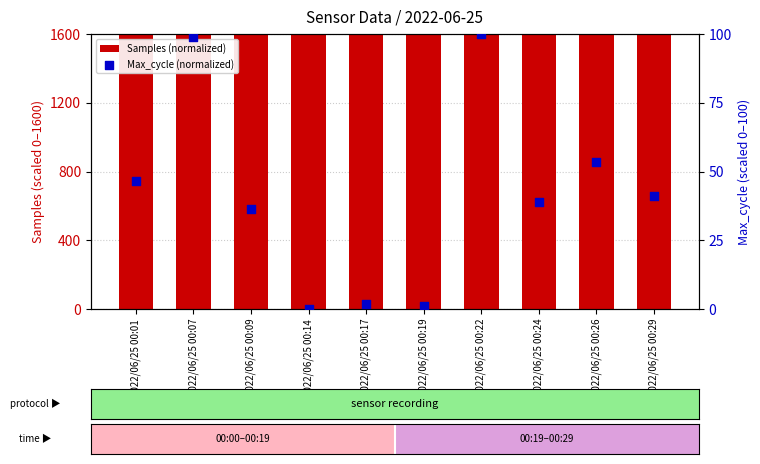

At how many categories does at least one series exceed 1106?

10